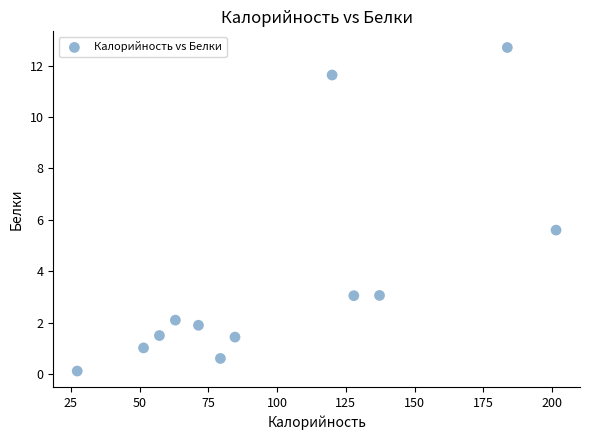

What is the average X value?

100.4